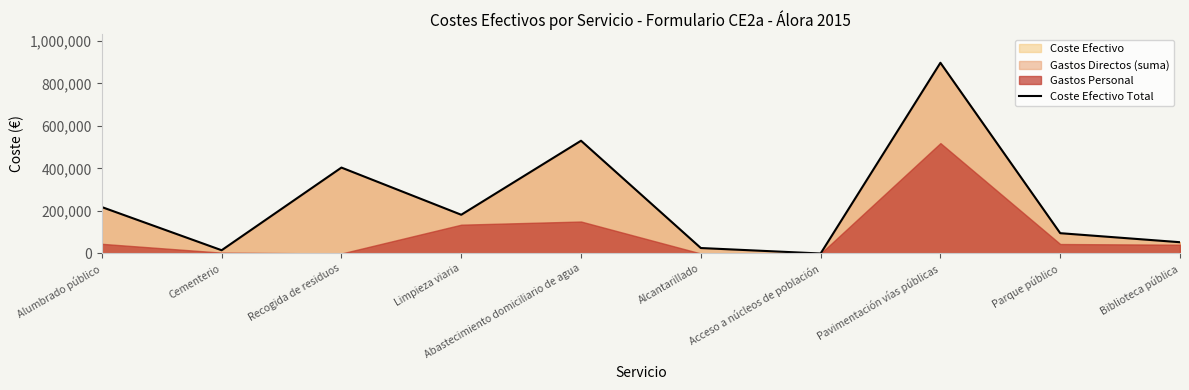

What is the sum of the values at Biblioteca pública and Alumbrado público?

271308.5